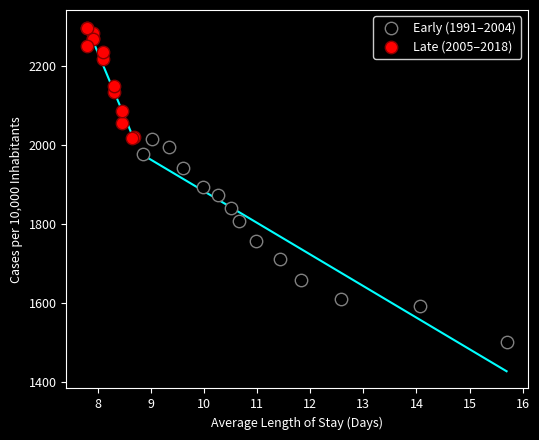

Which series has the largest Y range (max minus min)?

Early (1991–2004)